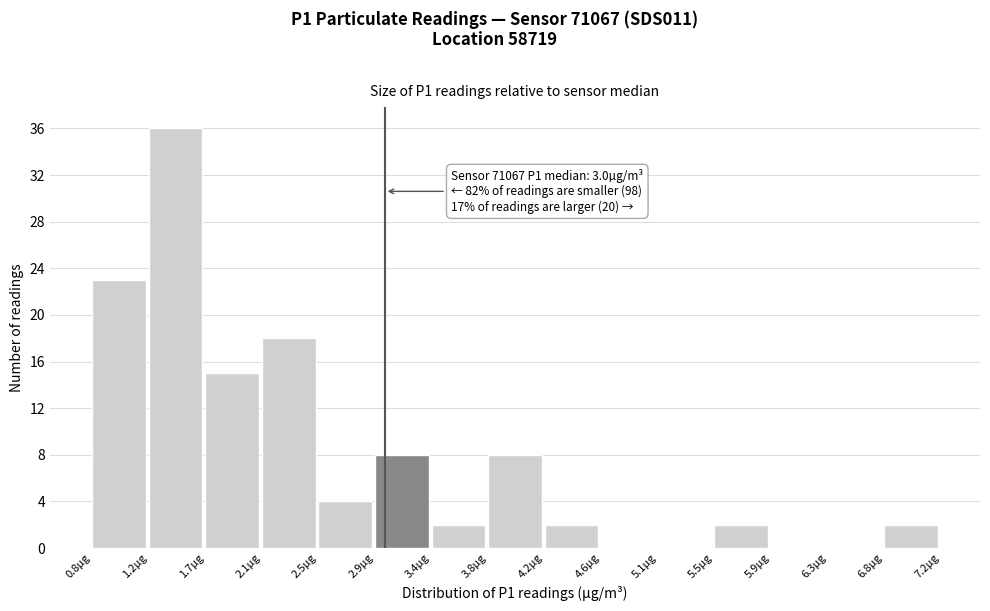

Over which range of the x-axis is the bar tallest?

1.25 to 1.65